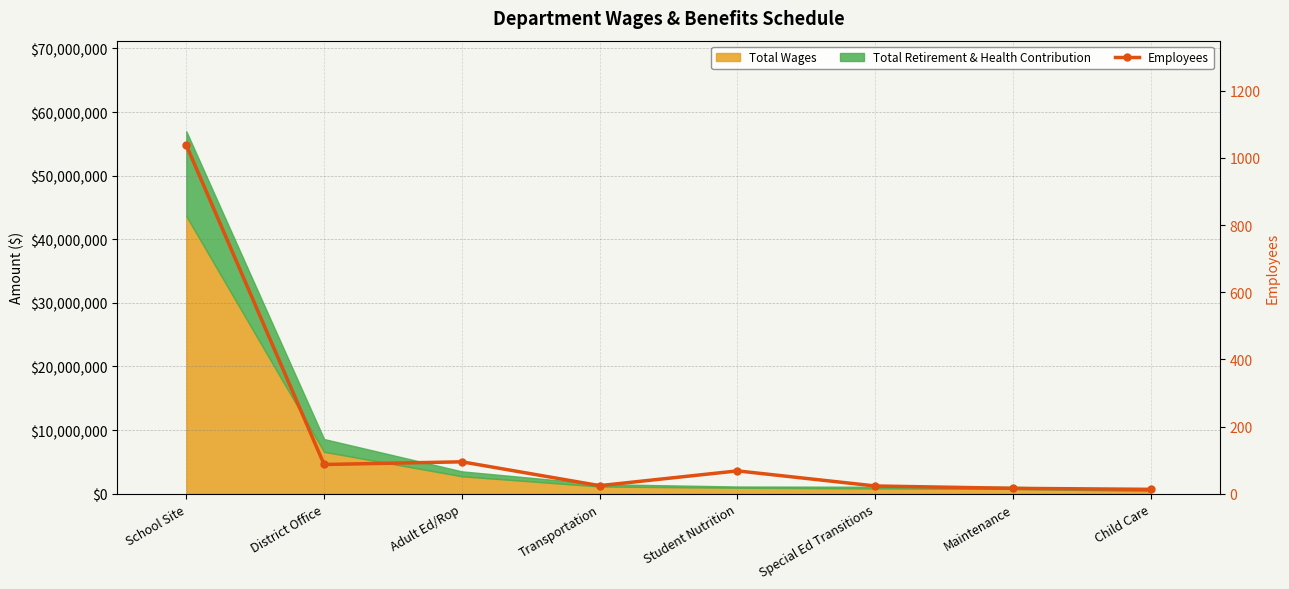

At which label is the value closest to 525?

Adult Ed/Rop